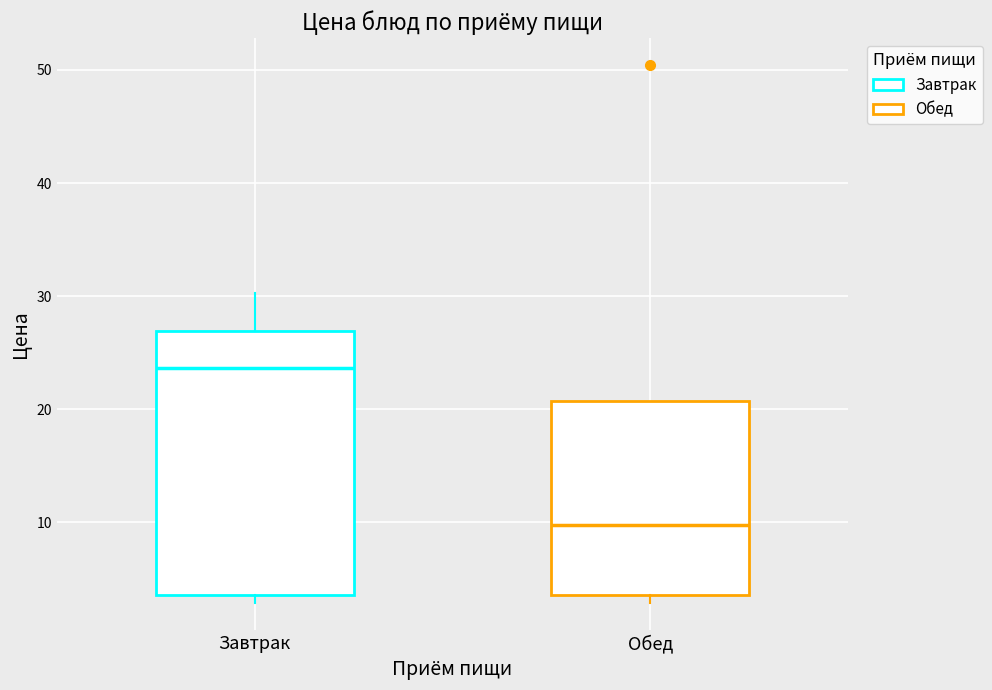

Which box is the tallest, from its lower edge to its upper edge?

Завтрак